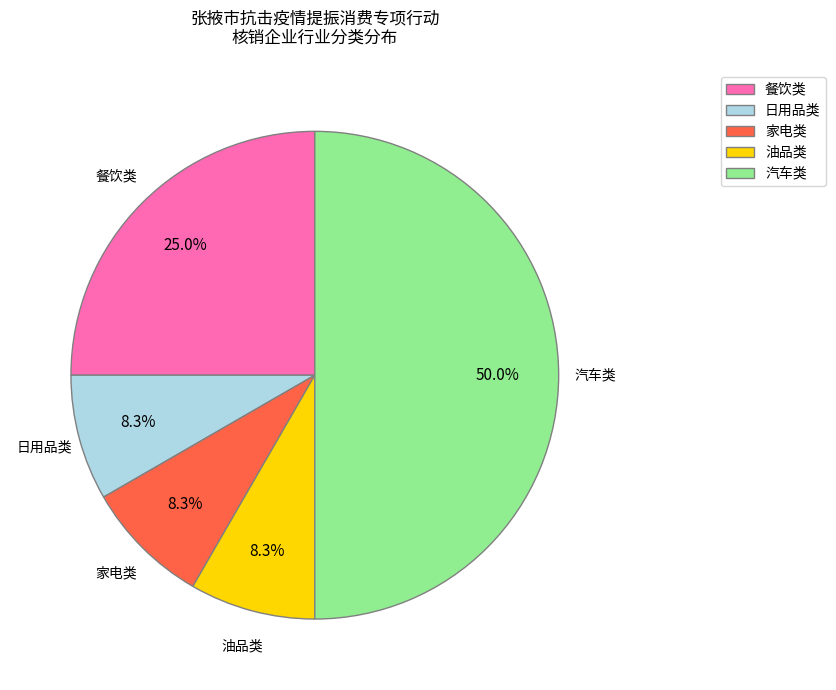

Between 汽车类 and 家电类, which is larger?

汽车类